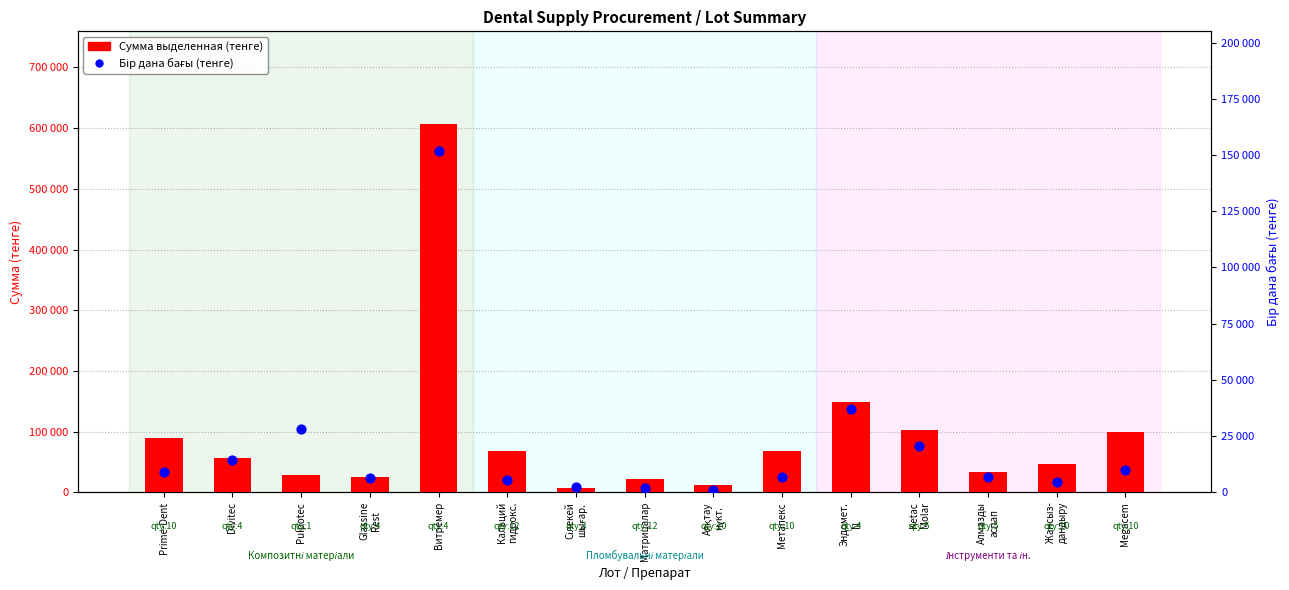

Which series has the largest total across all categories?

Сумма выделенная (тенге)